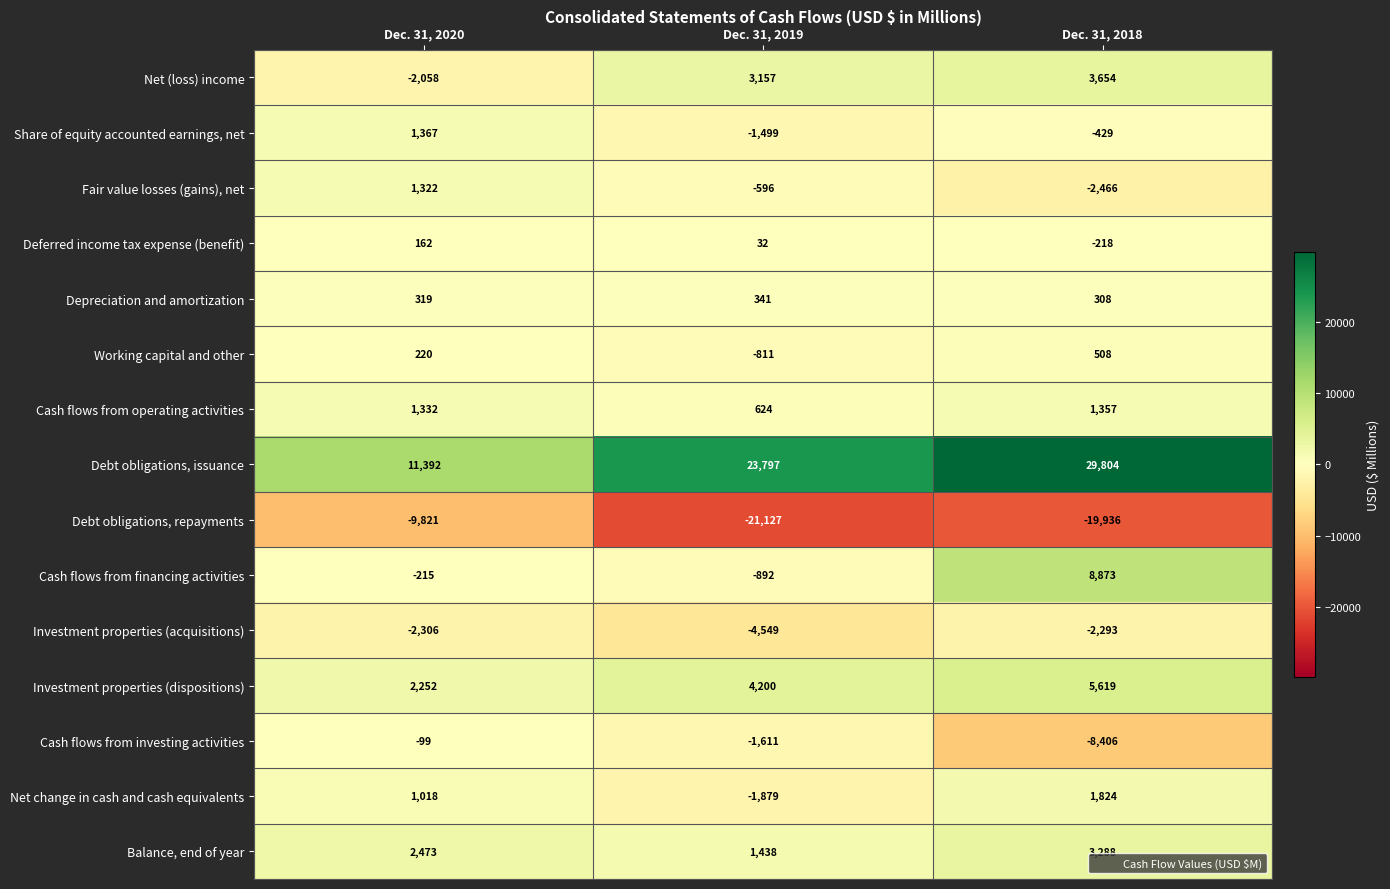

At which category does the chart reach its minimum across all series?

Dec. 31, 2019